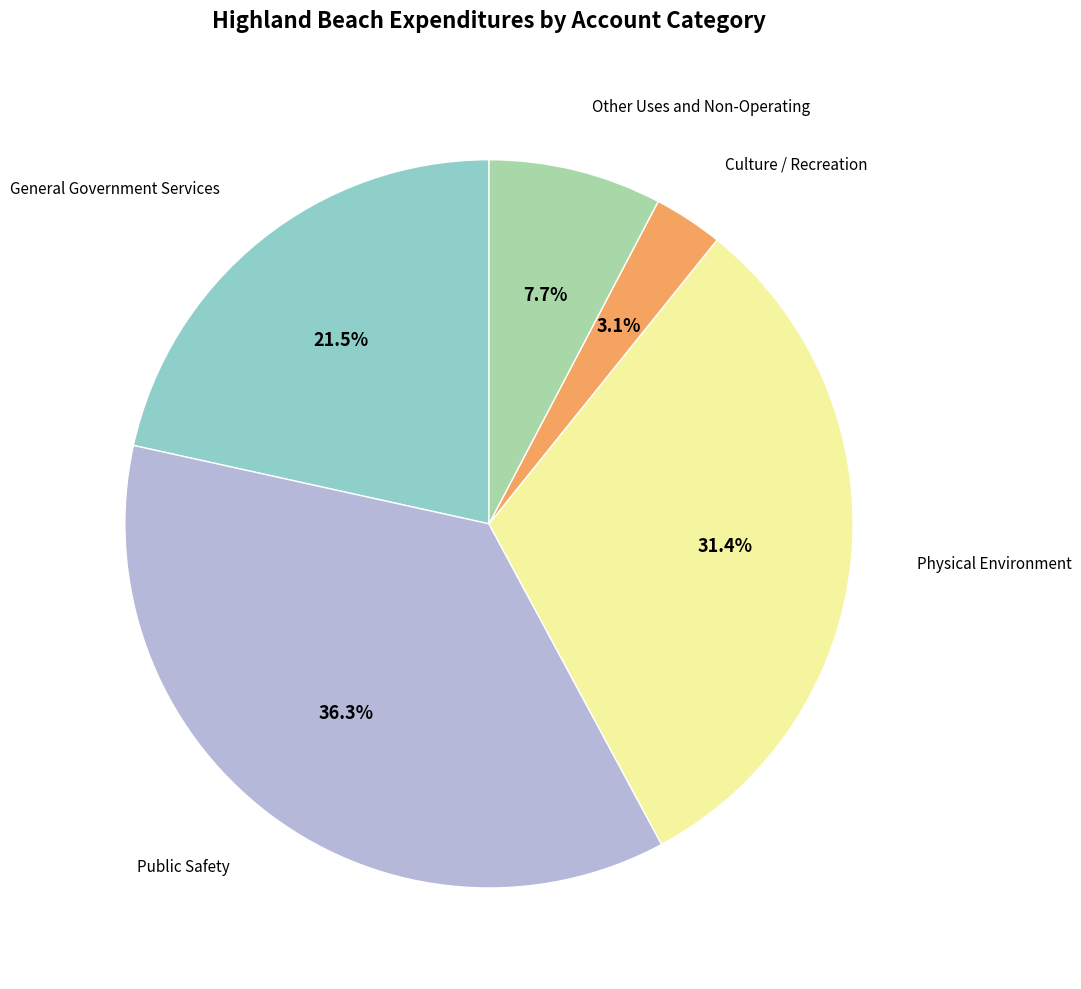

Is there any slice that represents more than half of the pie?

No